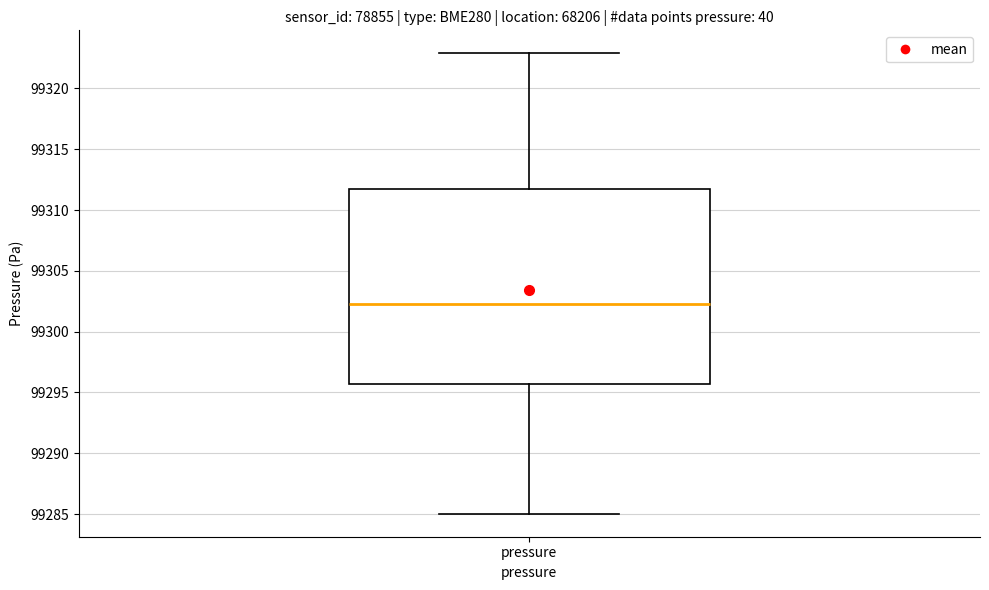

Where is the lower edge of the box for pressure on the y-axis? The values are not printed on the chart, so give them approximately, as read against the axis.

99295.5